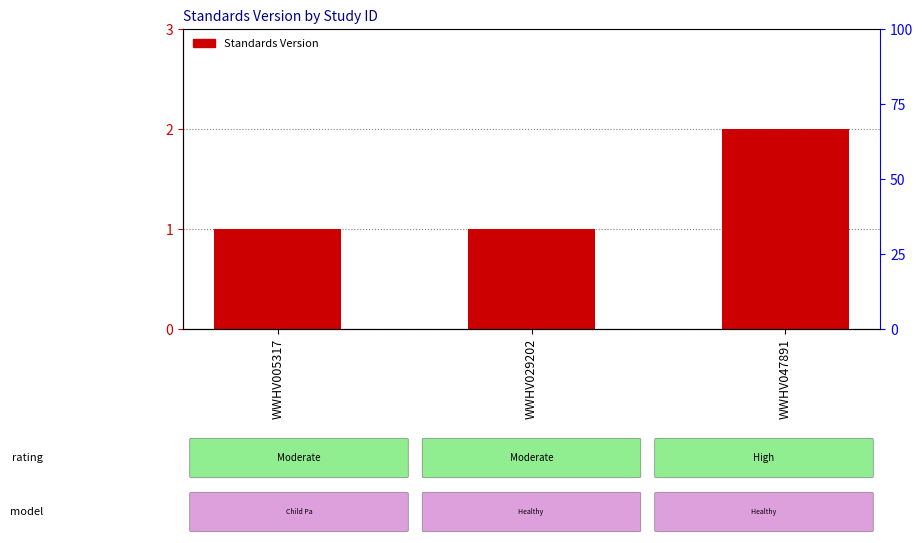

What is the greatest value displayed?

2